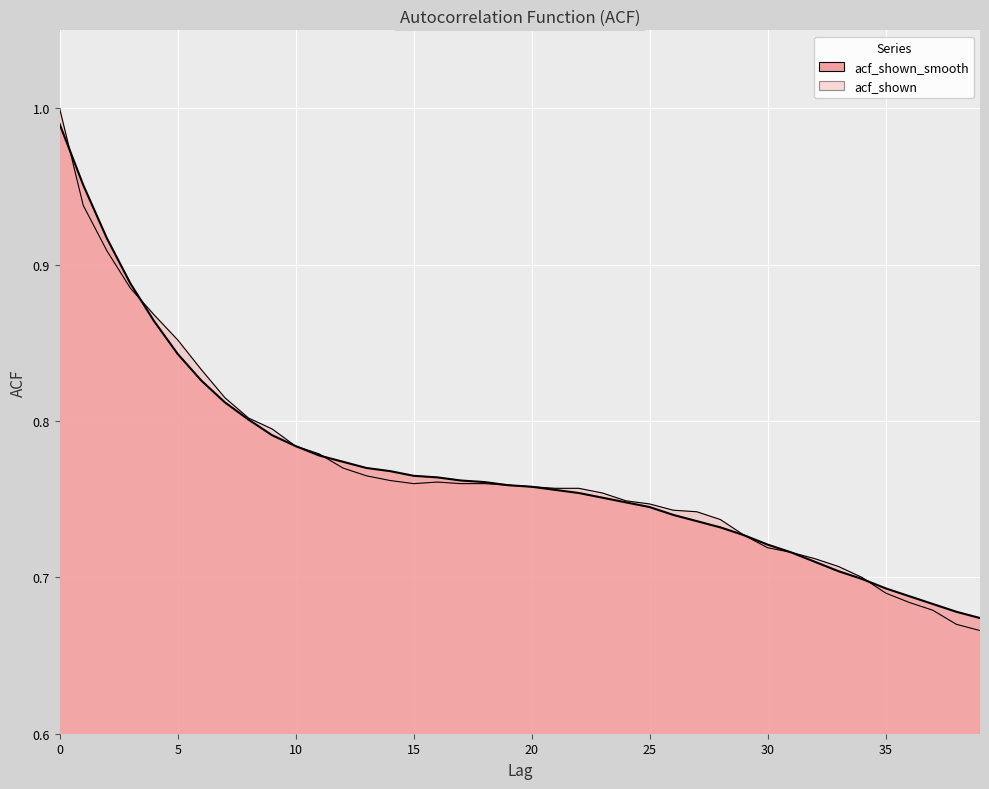

How many times do acf_shown and acf_shown_smooth cross each other?

4